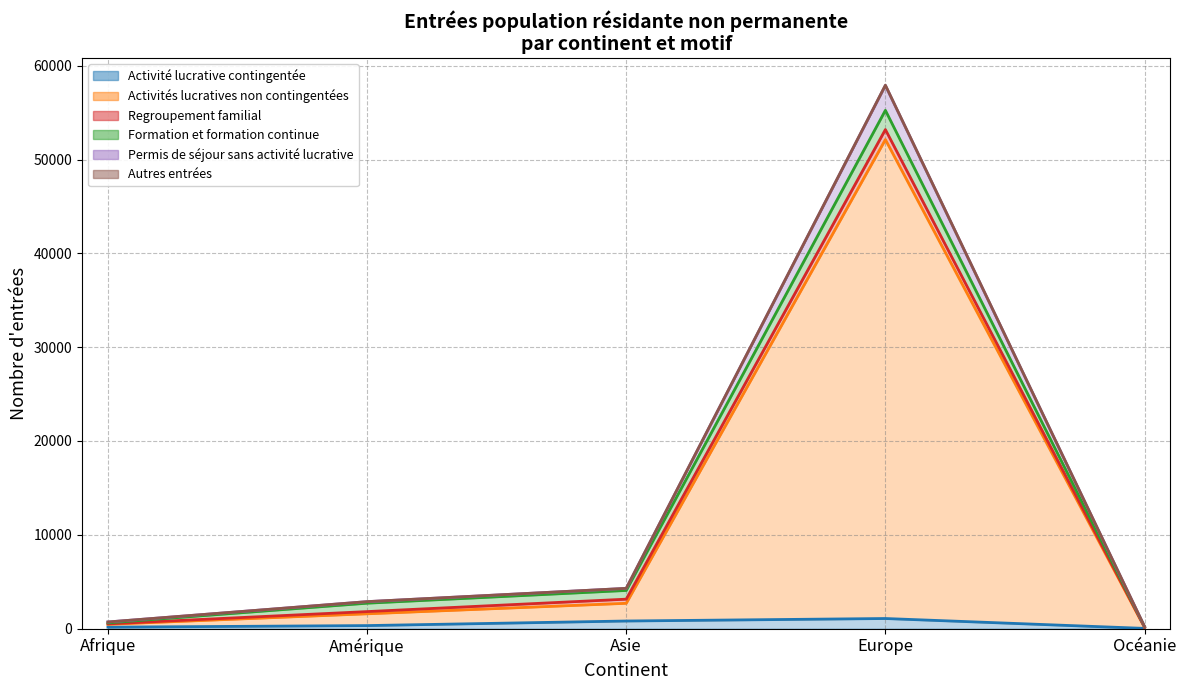

Where is Permis de séjour sans activité lucrative nearest to the value 29059?

Asie